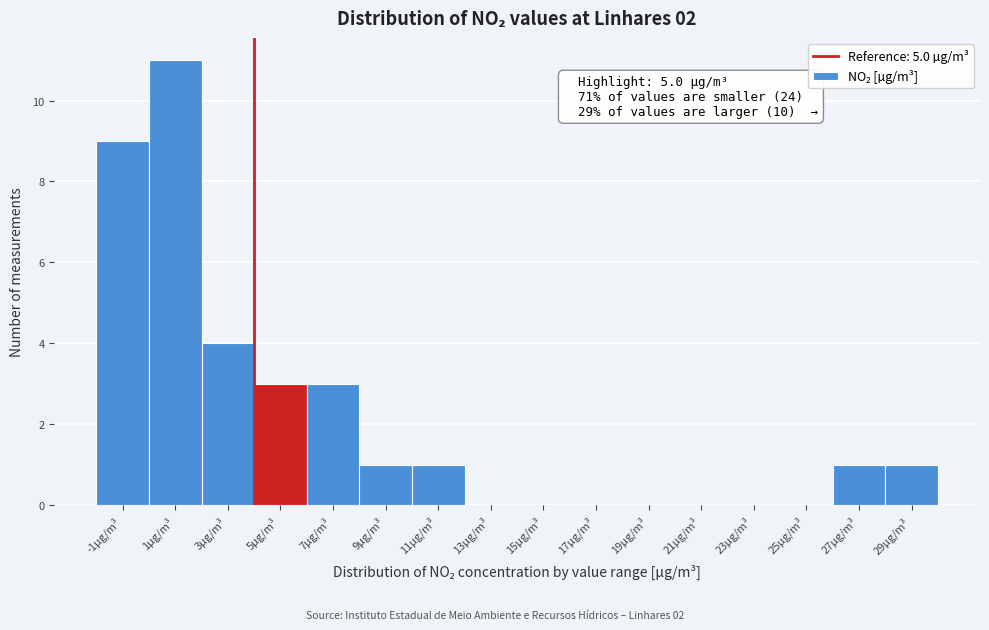

Reading left to right, what are all the values shown in this chart?

-1µg/m³=9	1µg/m³=11	3µg/m³=4	5µg/m³=3	7µg/m³=3	9µg/m³=1	11µg/m³=1	13µg/m³=0	15µg/m³=0	17µg/m³=0	19µg/m³=0	21µg/m³=0	23µg/m³=0	25µg/m³=0	27µg/m³=1	29µg/m³=1